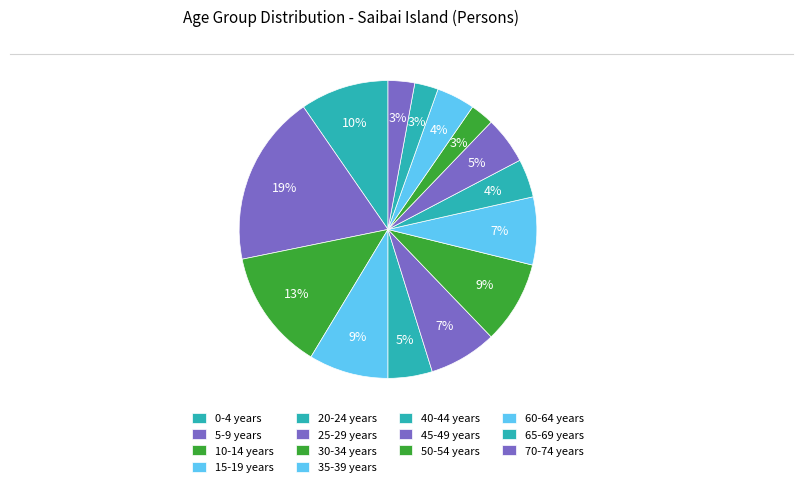

Which slice is the largest?

5-9 years